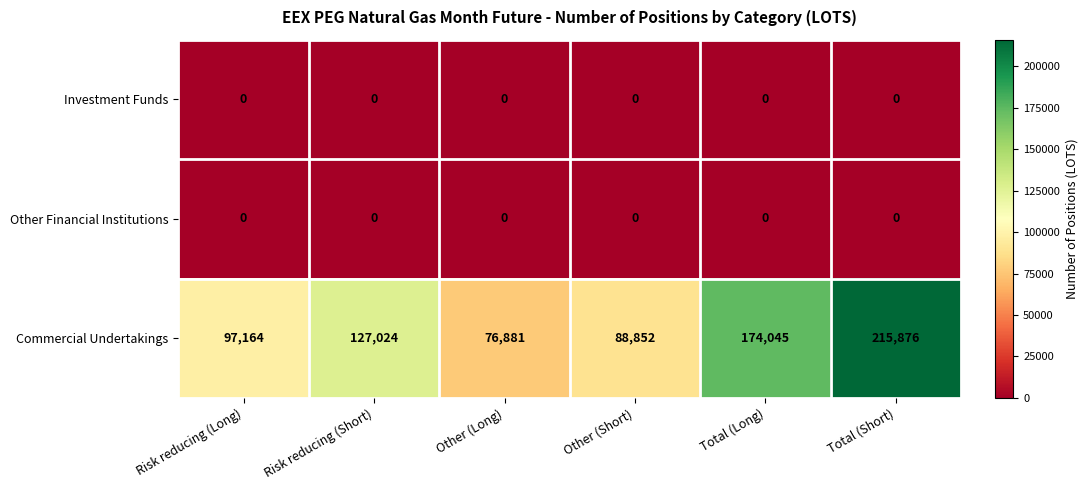

How many distinct data groups are displayed?

3